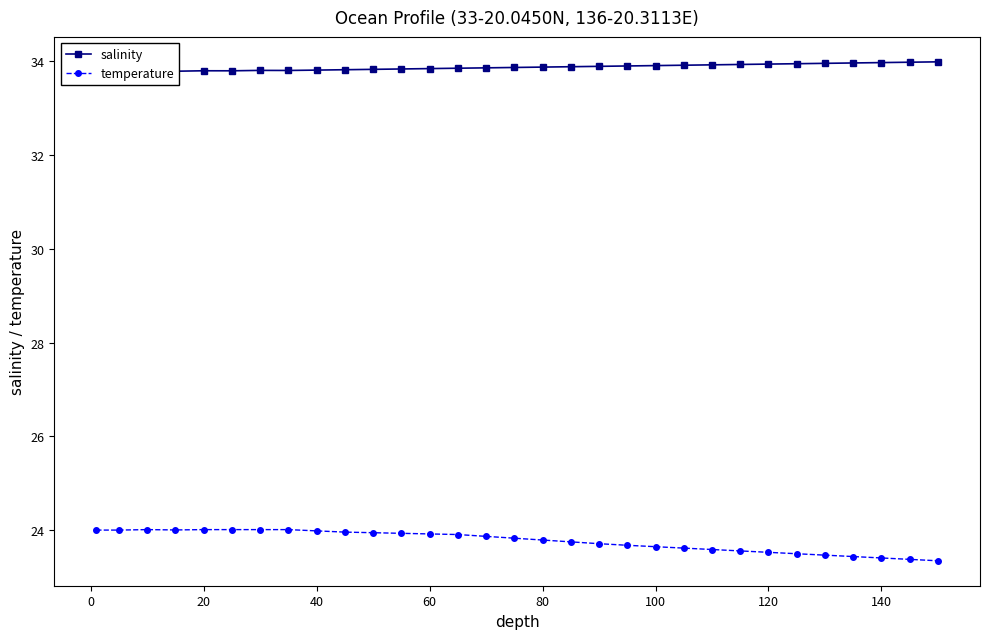

What is the value of the salinity point at the 16th from the left?

33.9